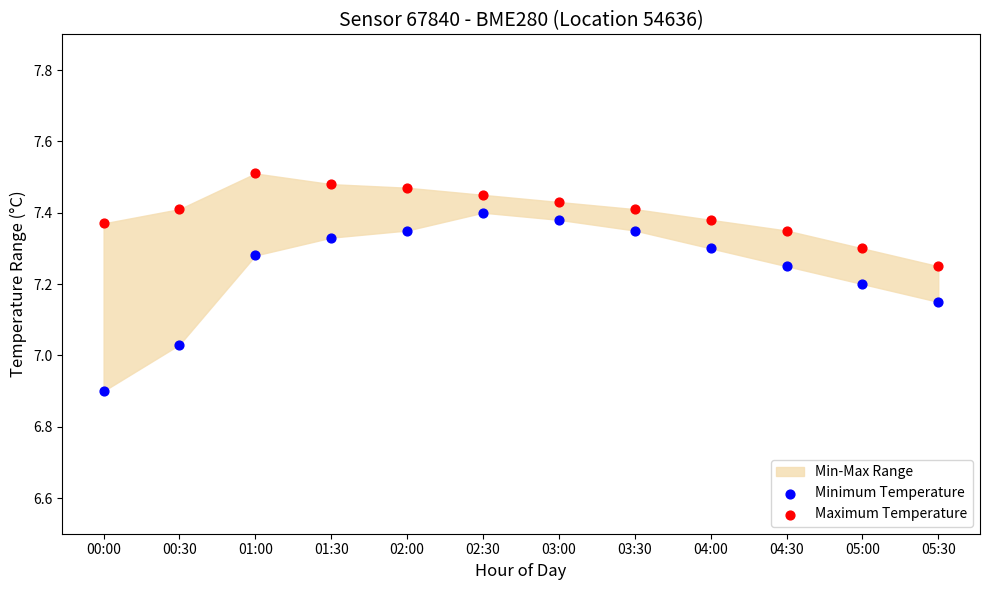

Across all data points, what is the range of Y values (max minus min)?

0.6